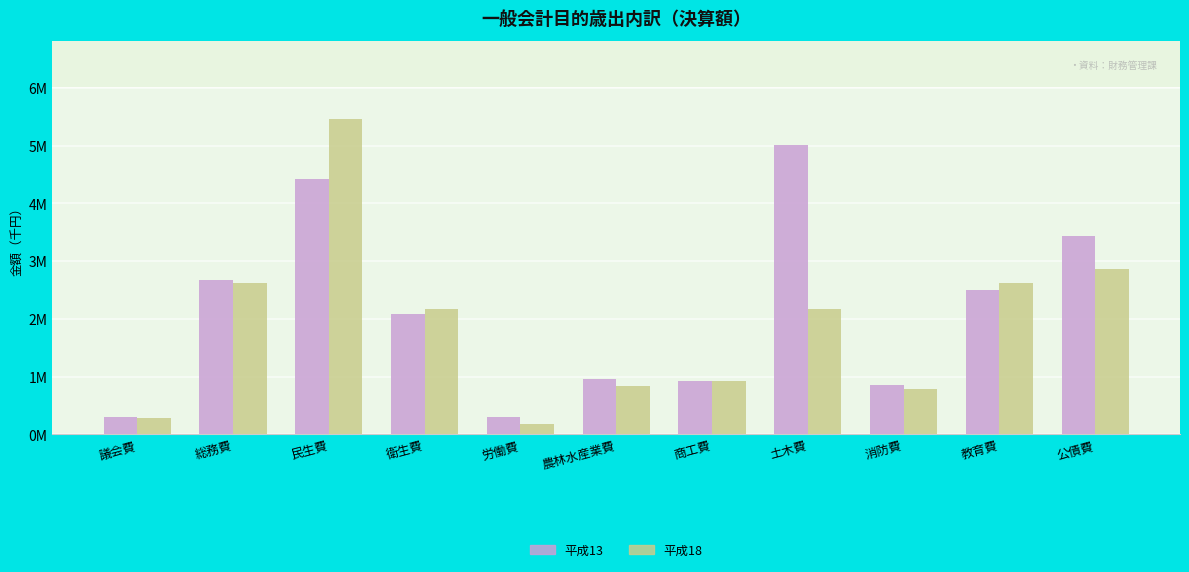

At which label is 平成18 closest to 2818786?

公債費